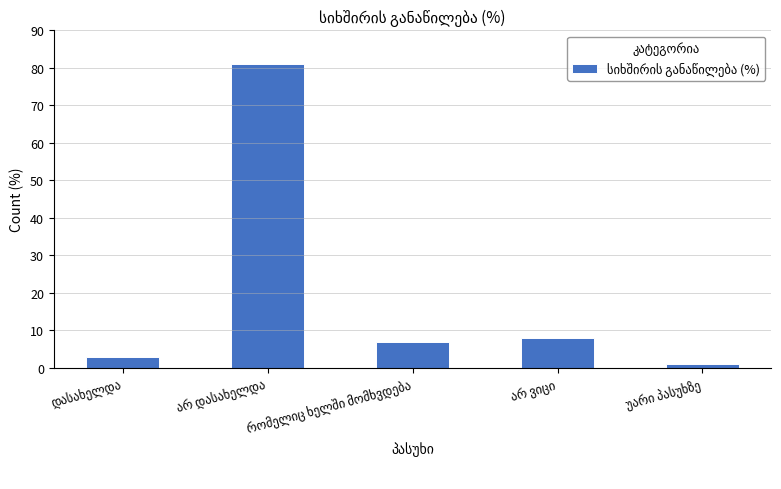

What is the value of the 2nd bar from the left?

81